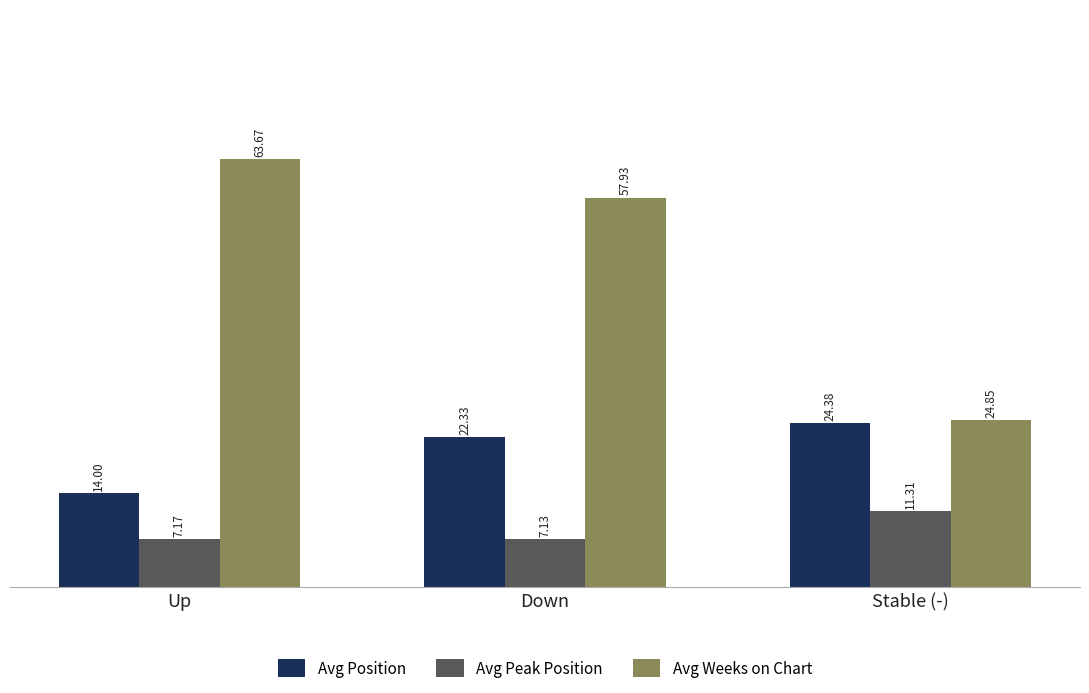

What position from the left is Stable (-)?

3